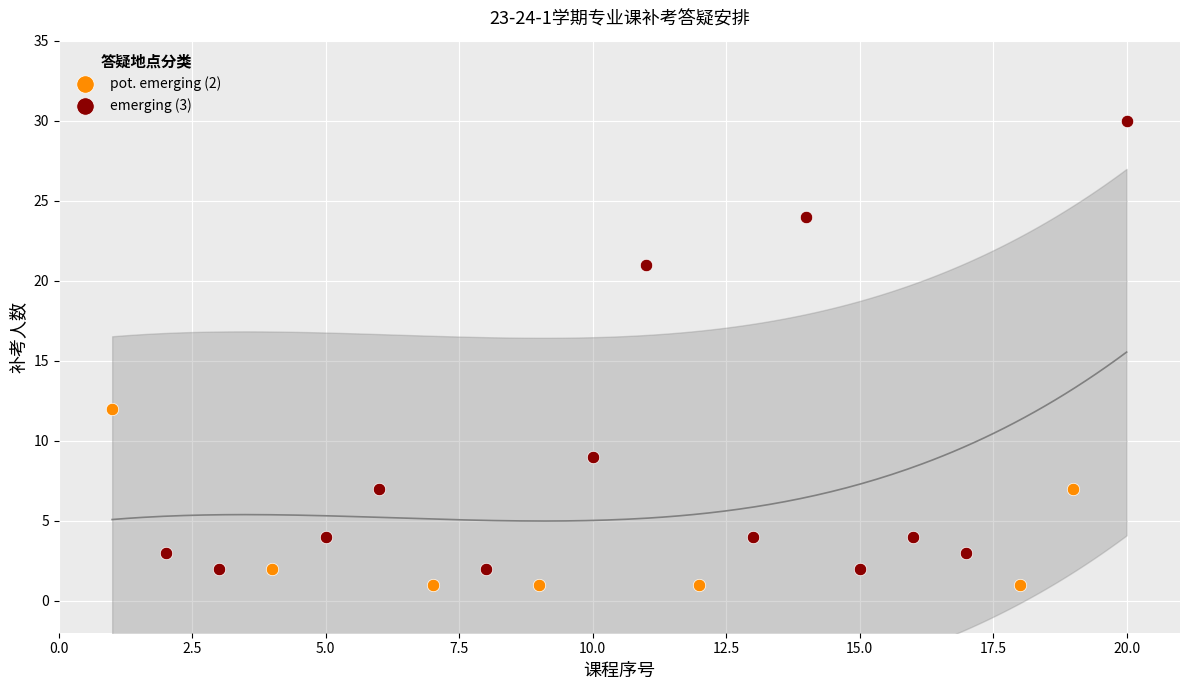

Which series has the largest Y range (max minus min)?

emerging (3)